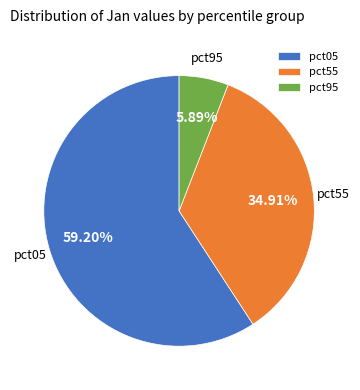

Approximately how many times larger is the value at pct55 compared to pct05?

0.6